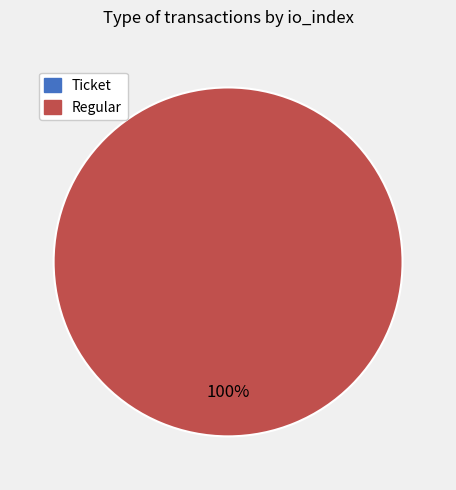

Which slice is the smallest?

Ticket (io_index=0)